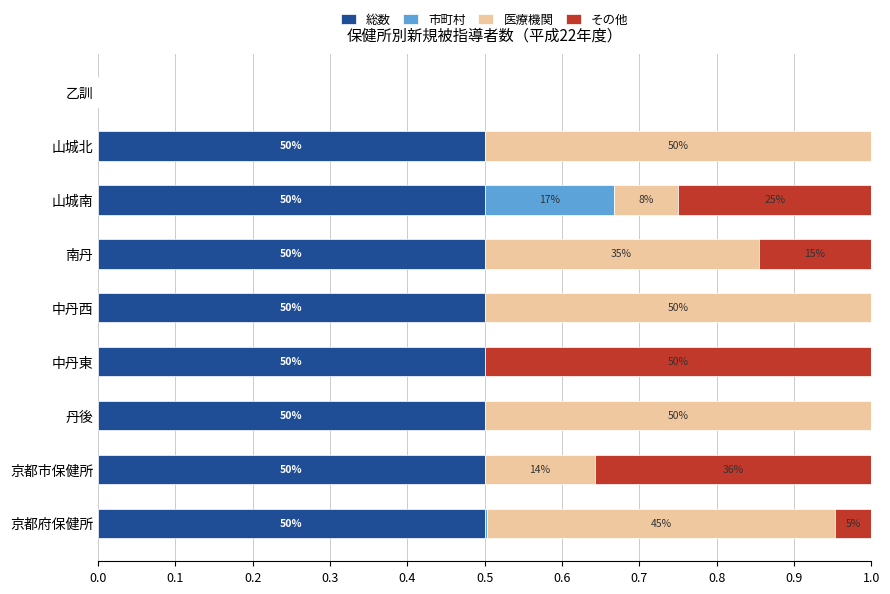

What are all the series names shown in the legend?

総数, 市町村, 医療機関, その他